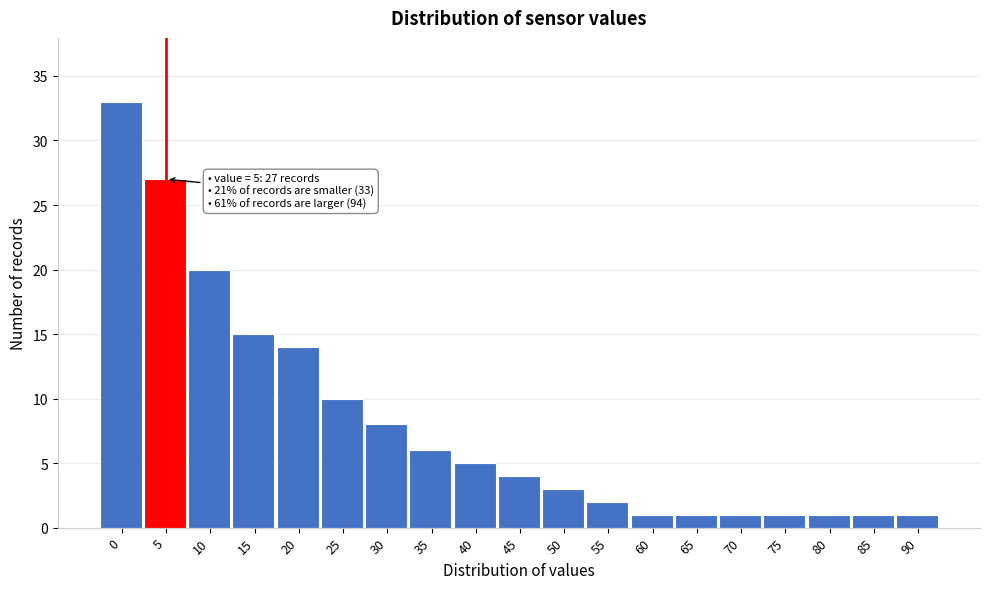

Reading left to right, extract all data points from this chart.

0=33	5=27	10=20	15=15	20=14	25=10	30=8	35=6	40=5	45=4	50=3	55=2	60=1	65=1	70=1	75=1	80=1	85=1	90=1